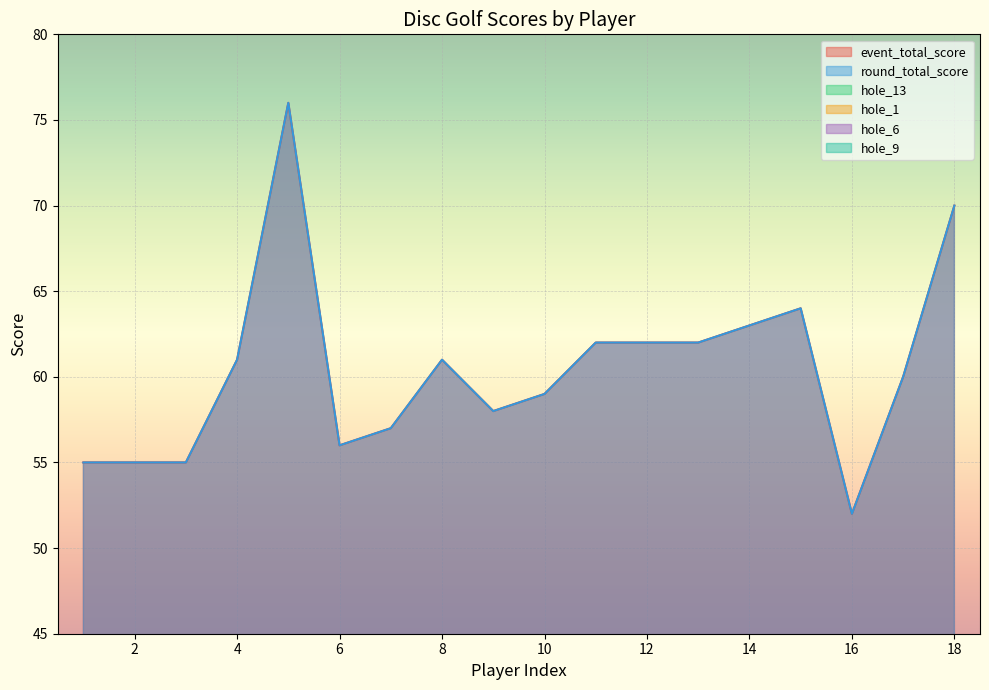

Between 7 and 2, which series saw the biggest shift?

event_total_score